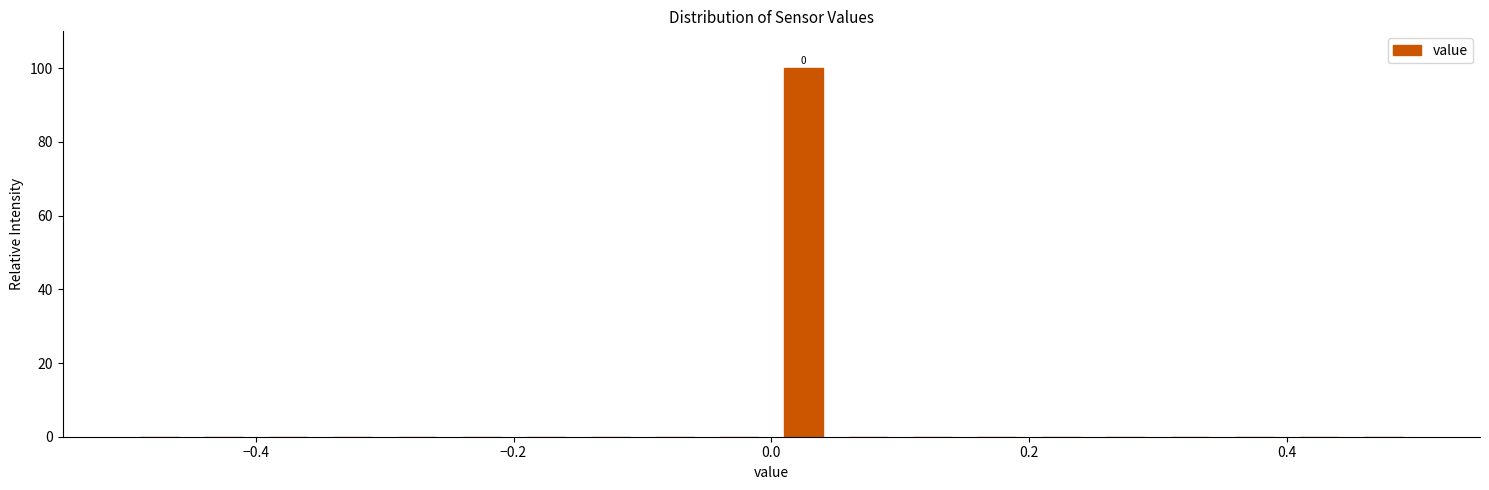

Around what value on the x-axis is the tallest bar? Give the approximate position of its centre, as read against the axis.

0.02